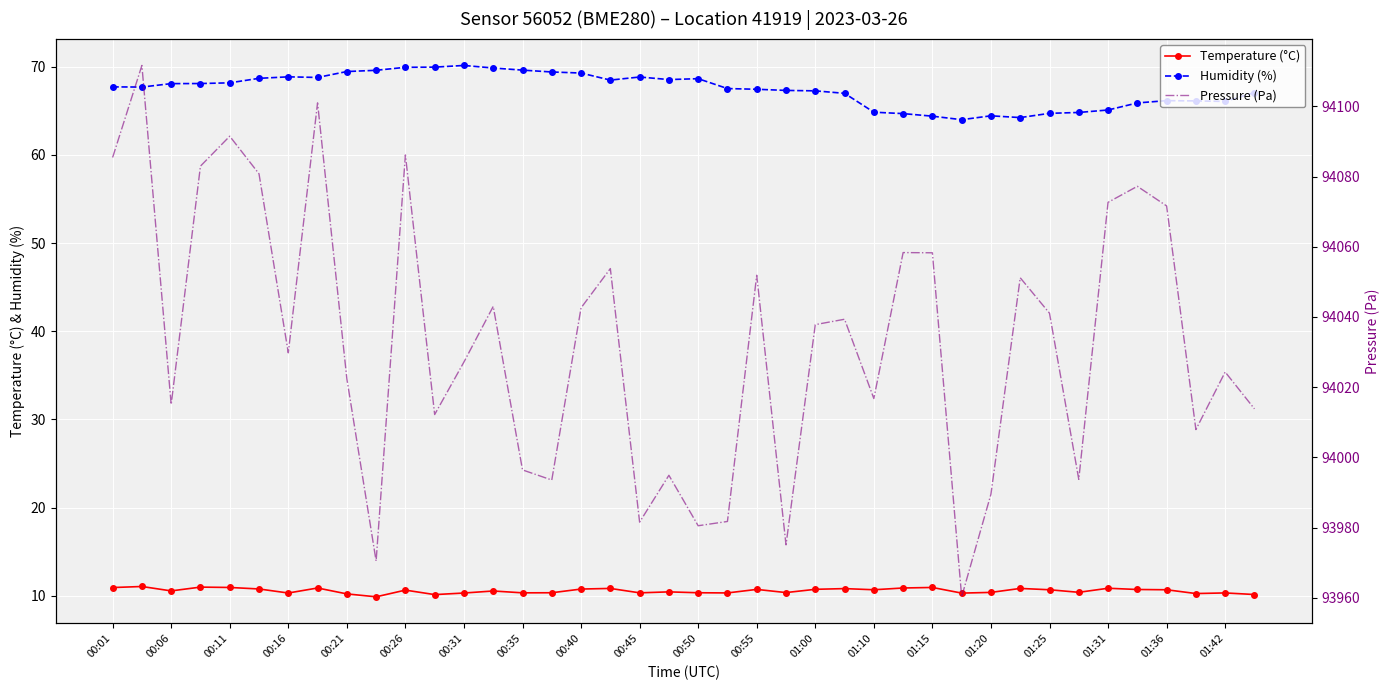

True or false: Humidity (%) and Temperature (°C) intersect in this chart.

False